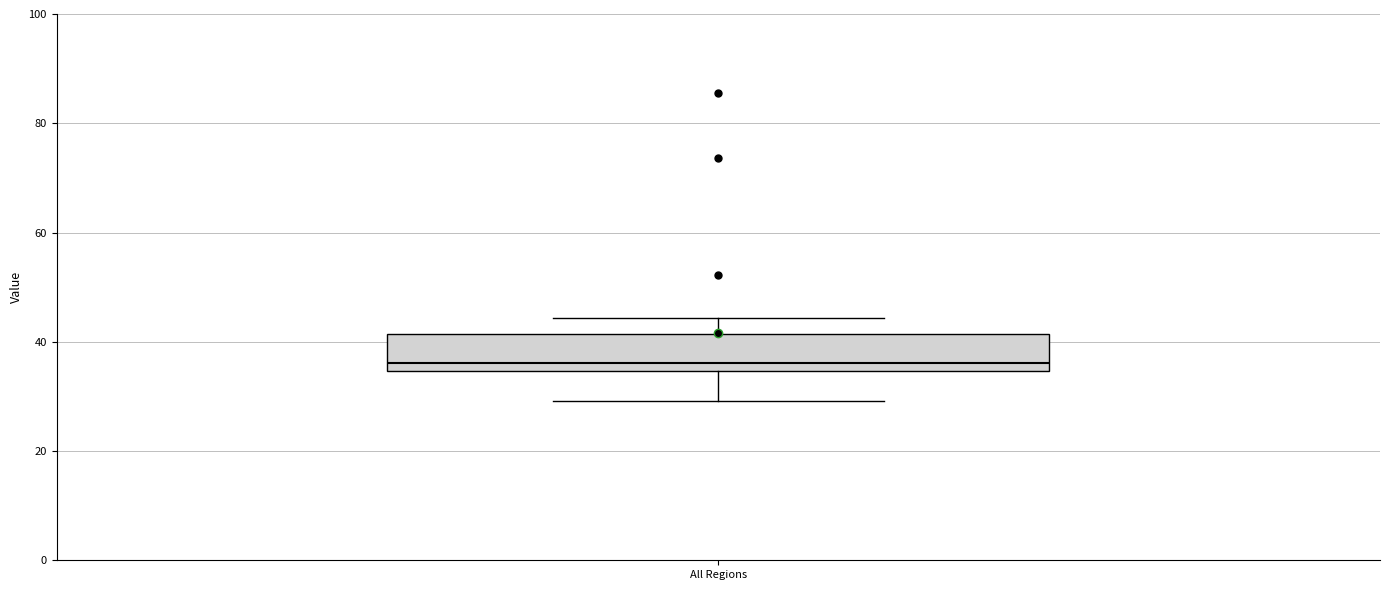

Where does the upper whisker of the box for All Regions end on the y-axis? The values are not printed on the chart, so give them approximately, as read against the axis.

44